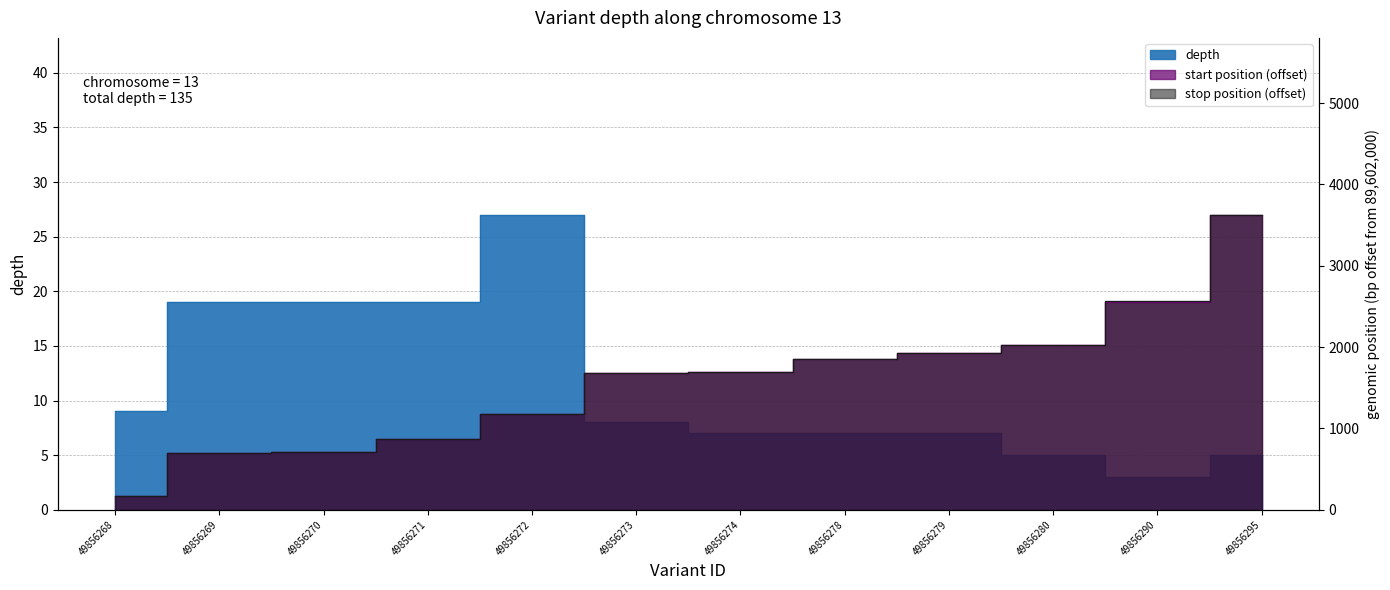

Where is depth nearest to the value 15?

49856269